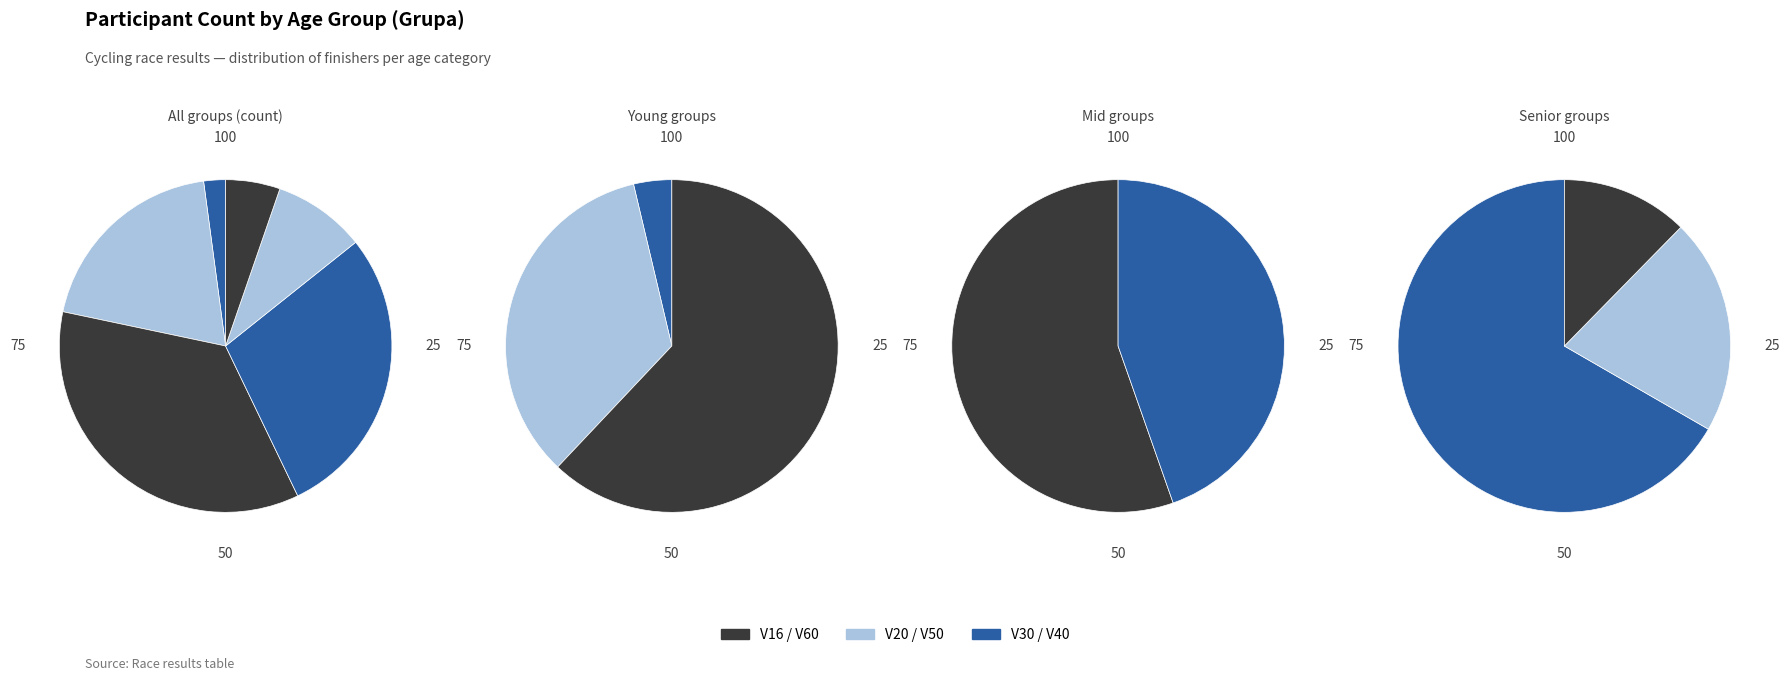

Is V40 the majority of the pie?

No